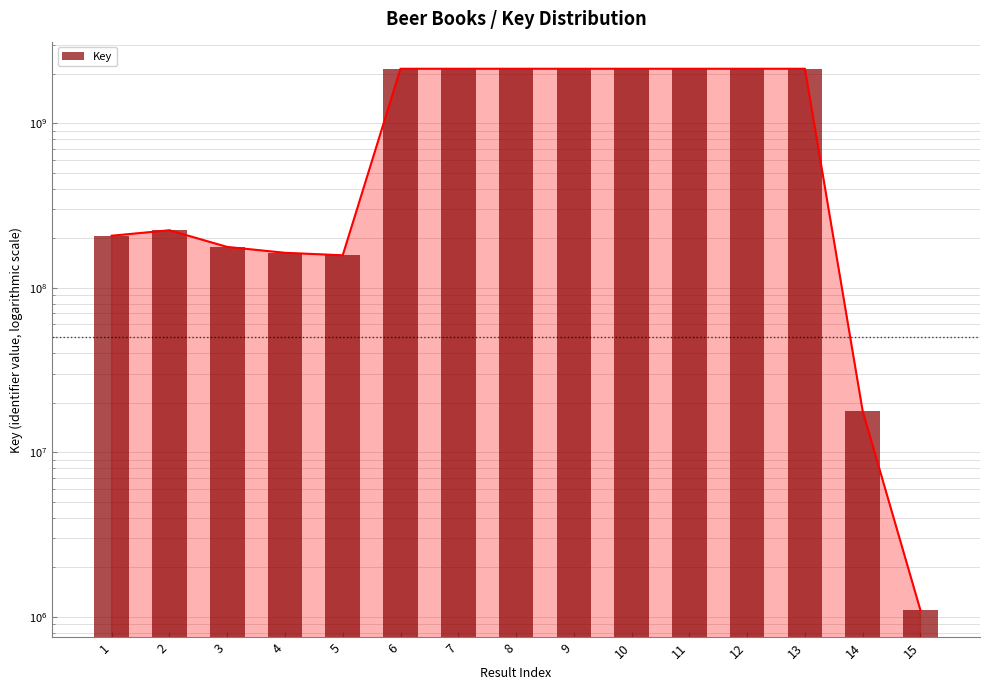

Are the bars grouped side by side (vs. stacked)?

No